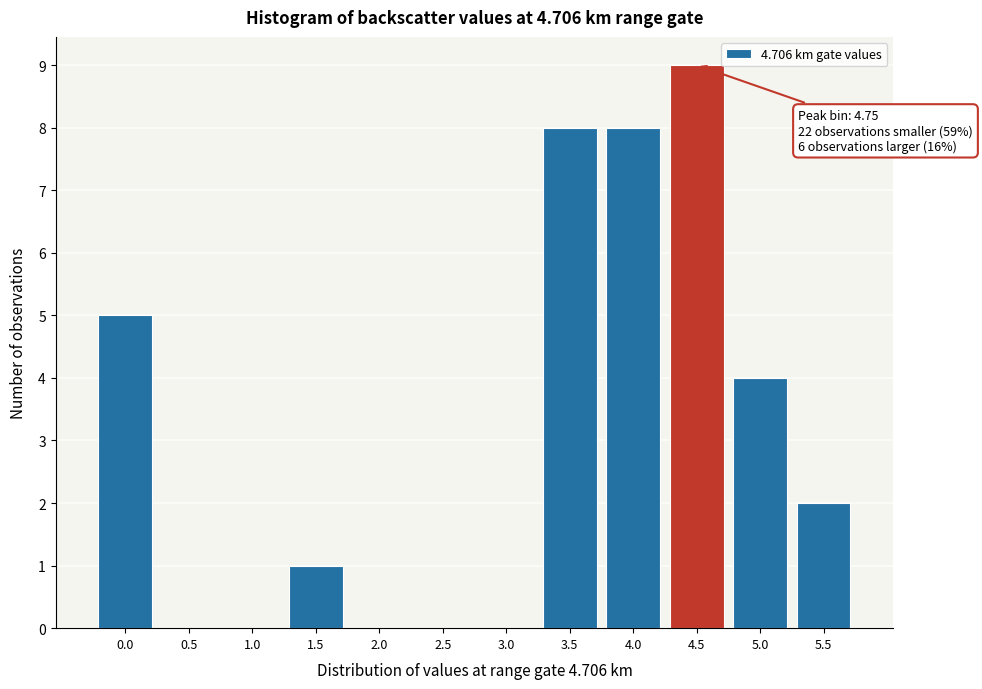

Reading left to right, transcribe all the data shown in this chart.

0.0=5	0.5=0	1.0=0	1.5=1	2.0=0	2.5=0	3.0=0	3.5=8	4.0=8	4.5=9	5.0=4	5.5=2